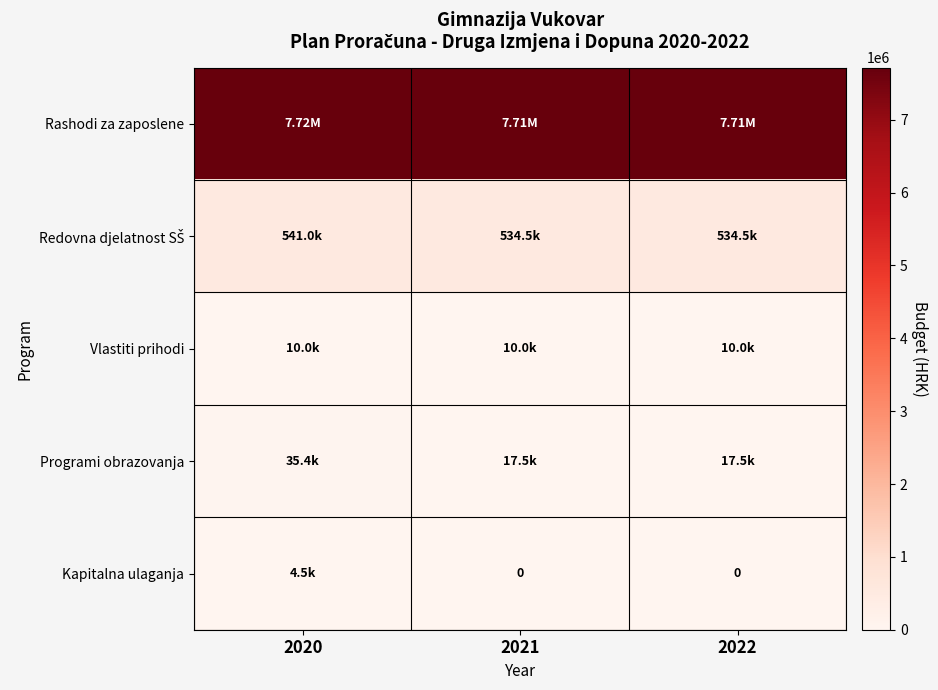

What is the total value across all series at 2020?

8307228.7